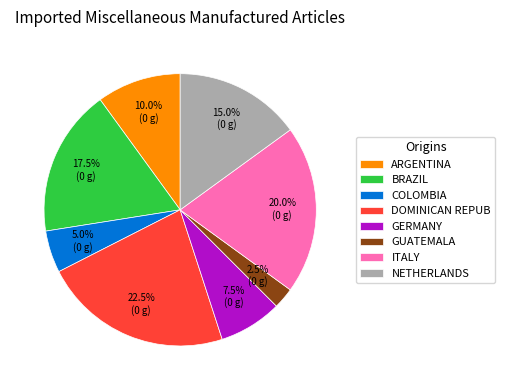

To the nearest percent, what is the difference between the largest and smallest slice percentages?

20%